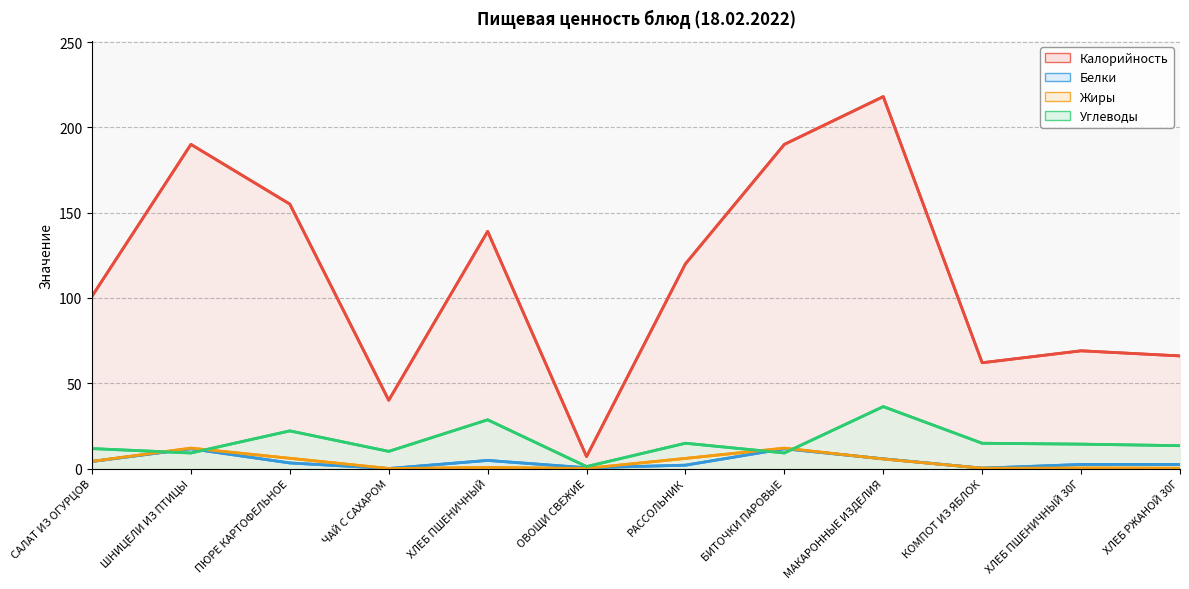

What position from the right is ОВОЩИ СВЕЖИЕ?

7